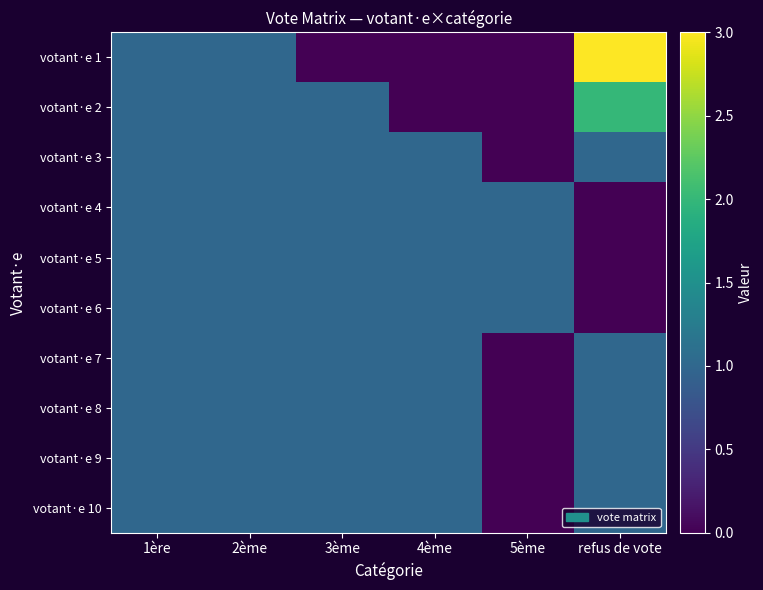

Reading right to left, what are all the values shown in this chart?

votant·e 1: refus de vote=3	5ème=0	4ème=0	3ème=0	2ème=1	1ère=1
votant·e 2: refus de vote=2	5ème=0	4ème=0	3ème=1	2ème=1	1ère=1
votant·e 3: refus de vote=1	5ème=0	4ème=1	3ème=1	2ème=1	1ère=1
votant·e 4: refus de vote=0	5ème=1	4ème=1	3ème=1	2ème=1	1ère=1
votant·e 5: refus de vote=0	5ème=1	4ème=1	3ème=1	2ème=1	1ère=1
votant·e 6: refus de vote=0	5ème=1	4ème=1	3ème=1	2ème=1	1ère=1
votant·e 7: refus de vote=1	5ème=0	4ème=1	3ème=1	2ème=1	1ère=1
votant·e 8: refus de vote=1	5ème=0	4ème=1	3ème=1	2ème=1	1ère=1
votant·e 9: refus de vote=1	5ème=0	4ème=1	3ème=1	2ème=1	1ère=1
votant·e 10: refus de vote=1	5ème=0	4ème=1	3ème=1	2ème=1	1ère=1